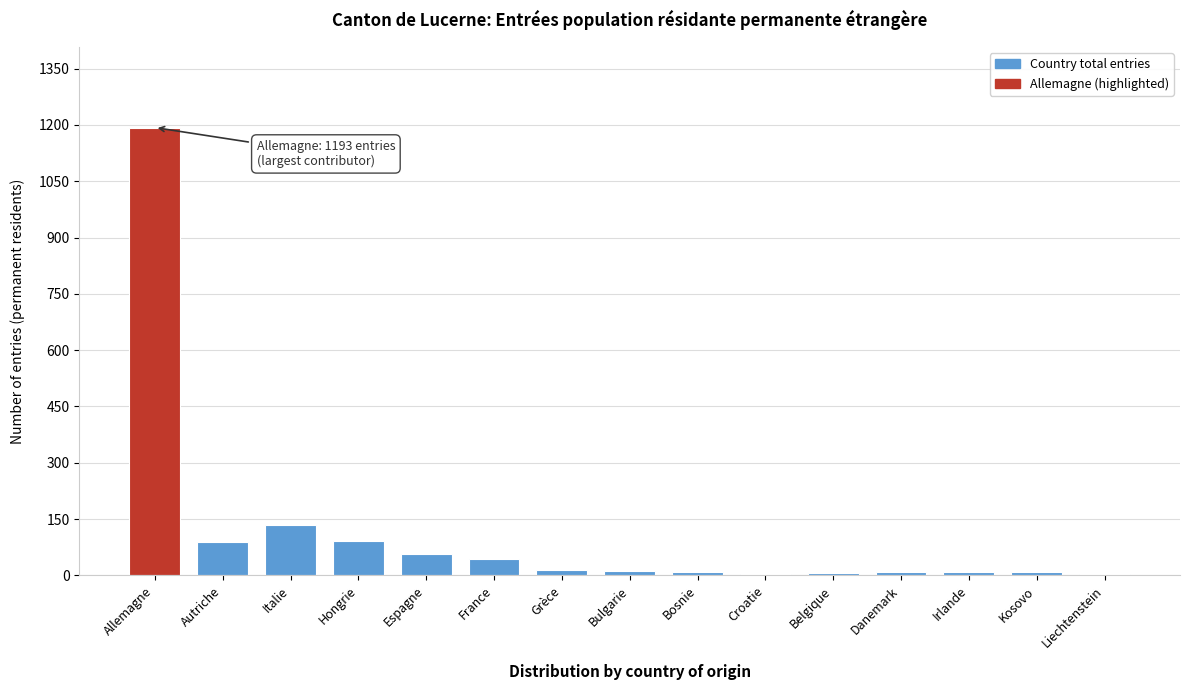

What is the sum of the values at Hongrie and Espagne?

147